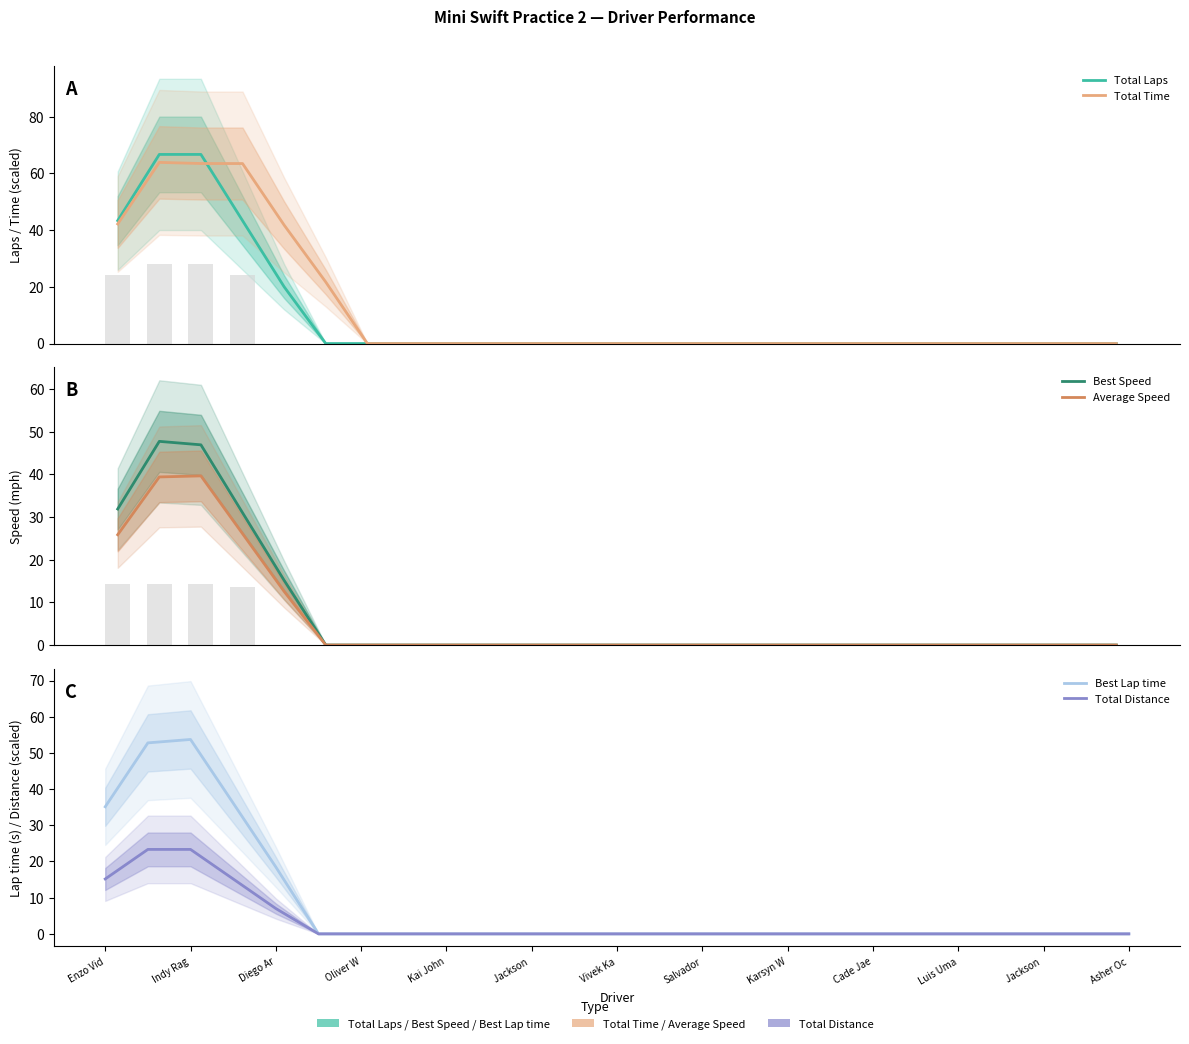

At how many categories does at least one series exceed 52?

3